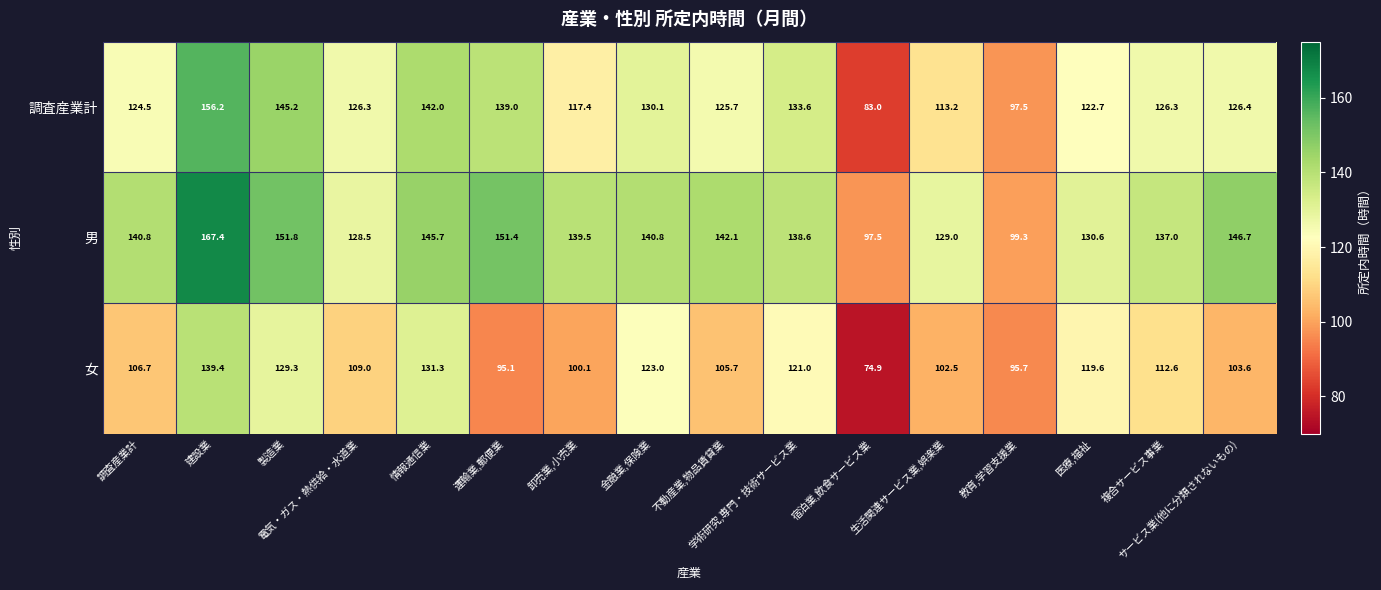

What is the sum of all 女 values?

1769.5